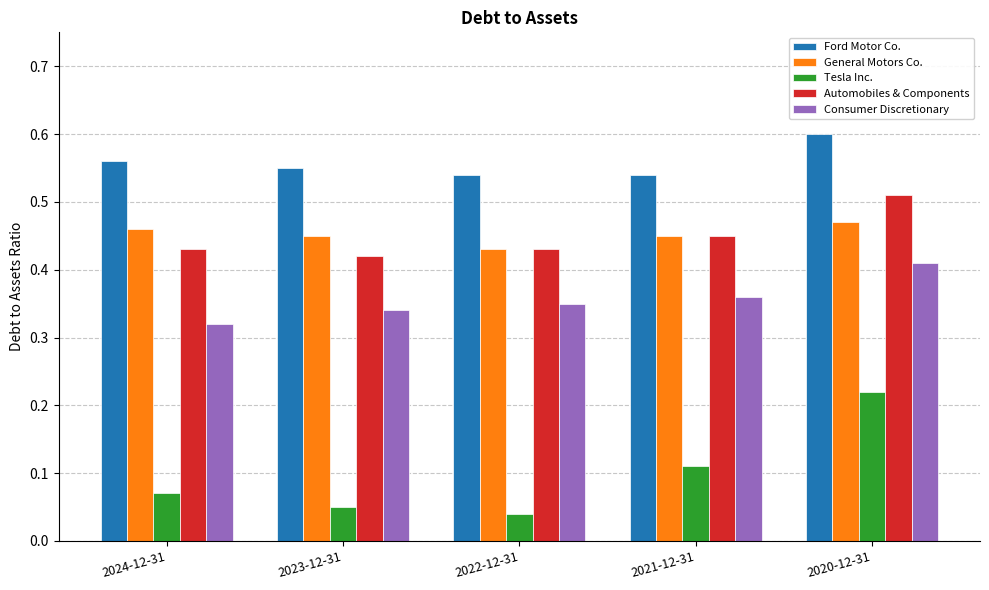

Which category has the highest value in the Ford Motor Co. series?

2020-12-31